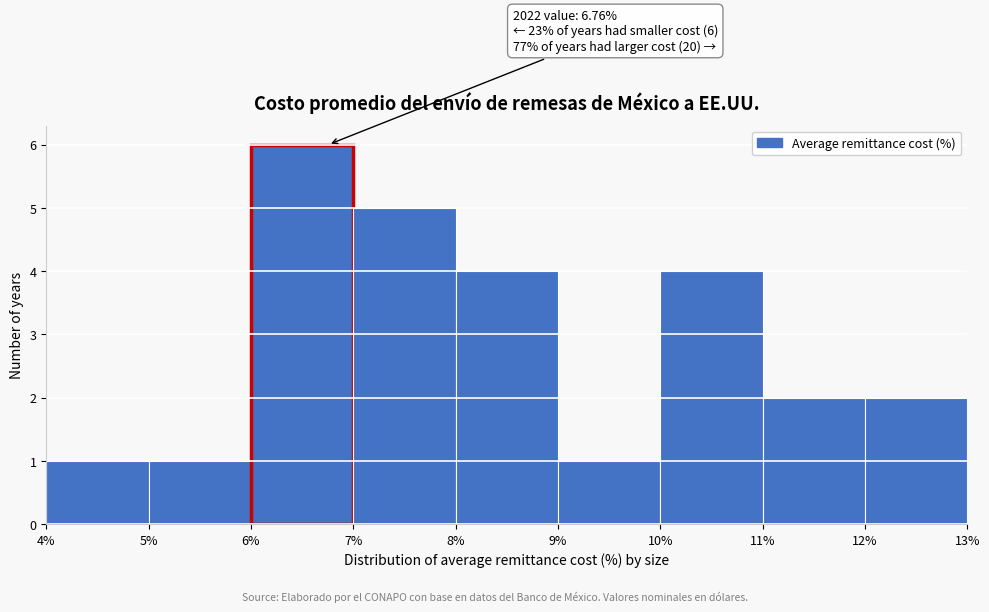

Over which range of the x-axis is the bar tallest?

6% to 7%